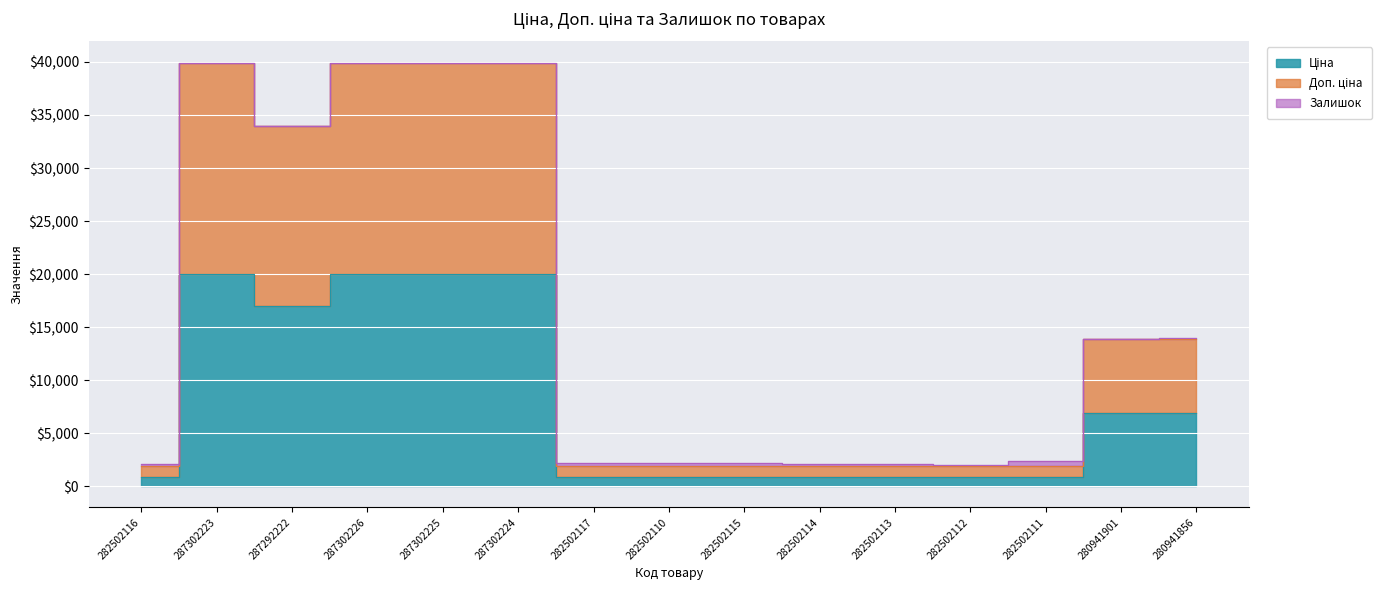

What is the spread (max minus min) of values at 282502112?

1109.2